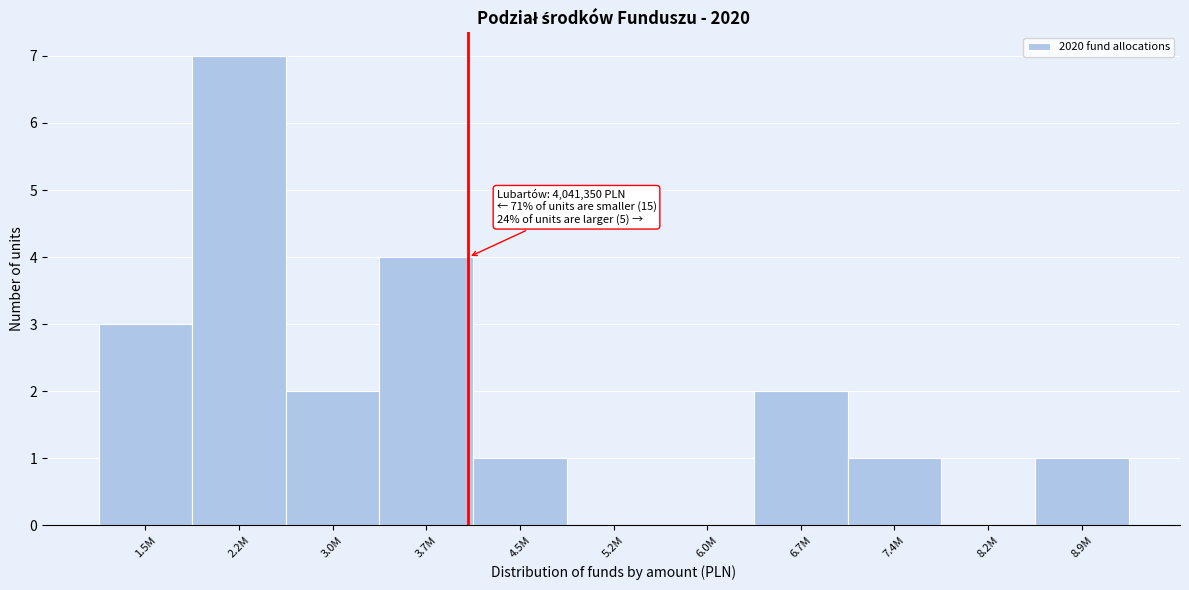

Reading left to right, extract all data points from this chart.

1.5M=3	2.2M=7	3.0M=2	3.7M=4	4.5M=1	5.2M=0	6.0M=0	6.7M=2	7.4M=1	8.2M=0	8.9M=1